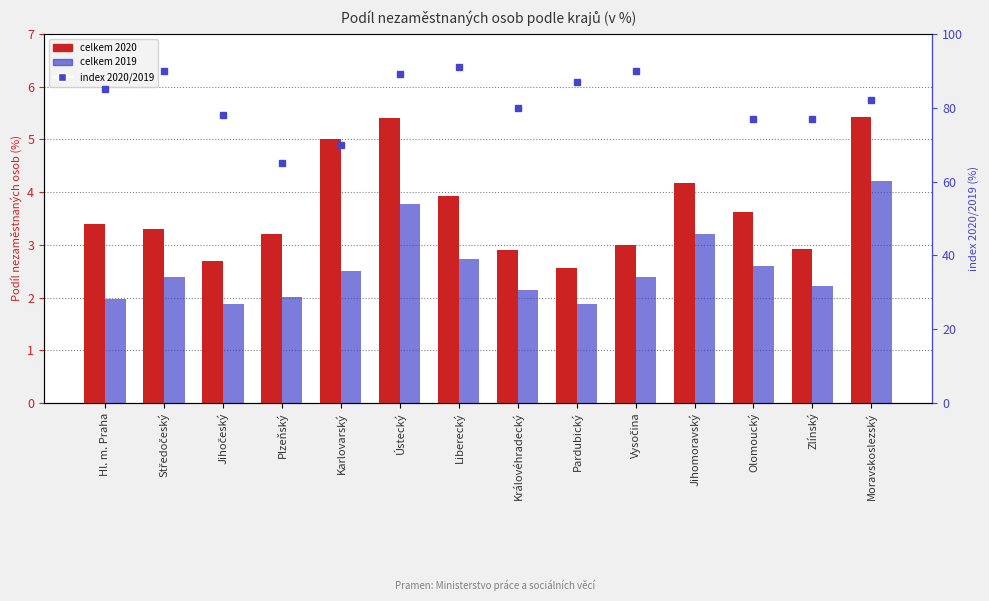

At which label does celkem 2020 reach its peak?

Moravskoslezský